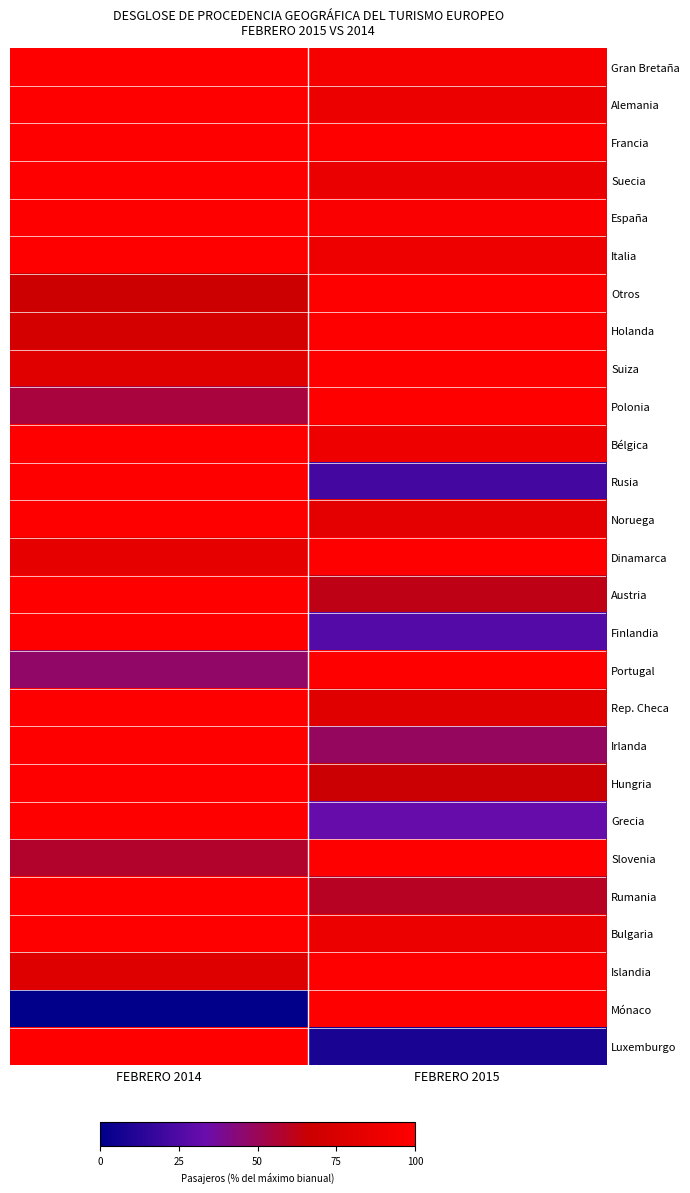

At FEBRERO 2014, list the series in order from largest to smallest.

Gran Bretaña, Alemania, Francia, Suecia, España, Italia, Bélgica, Rusia, Noruega, Austria, Finlandia, Rep. Checa, Irlanda, Hungria, Grecia, Rumania, Bulgaria, Luxemburgo, Dinamarca, Suiza, Islandia, Holanda, Otros, Slovenia, Polonia, Portugal, Mónaco